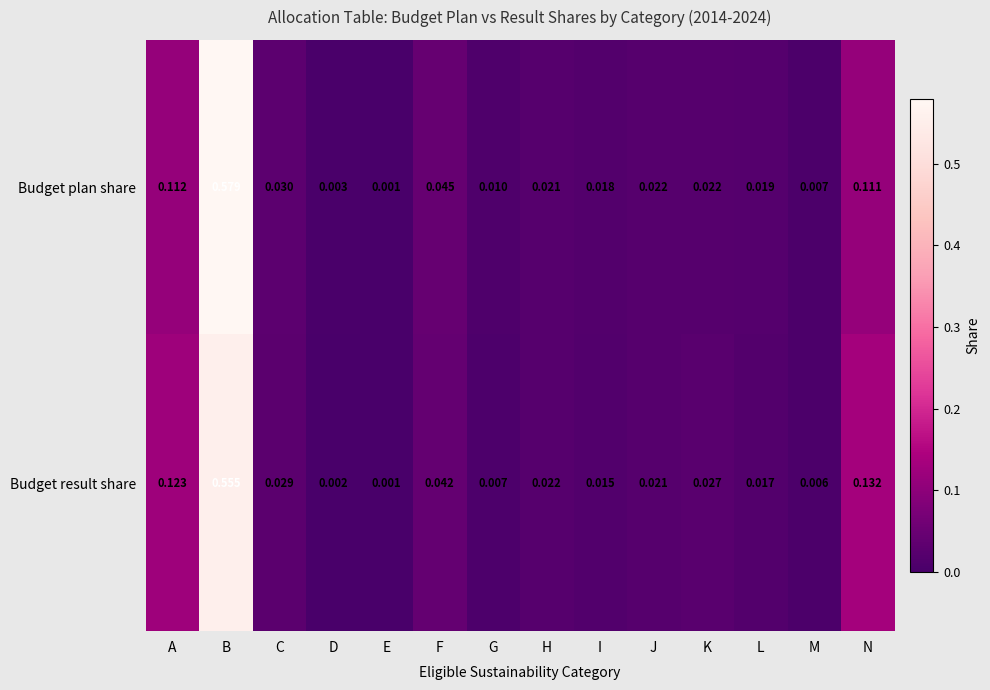

At which category is the sum across all series the highest?

B